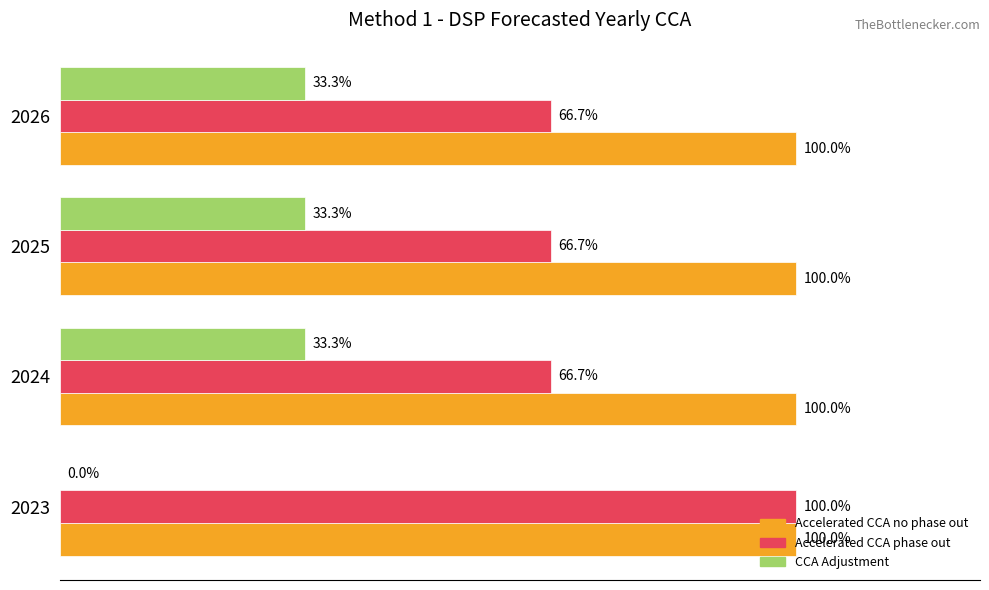

What are all the series names shown in the legend?

Accelerated CCA no phase out, Accelerated CCA phase out, CCA Adjustment